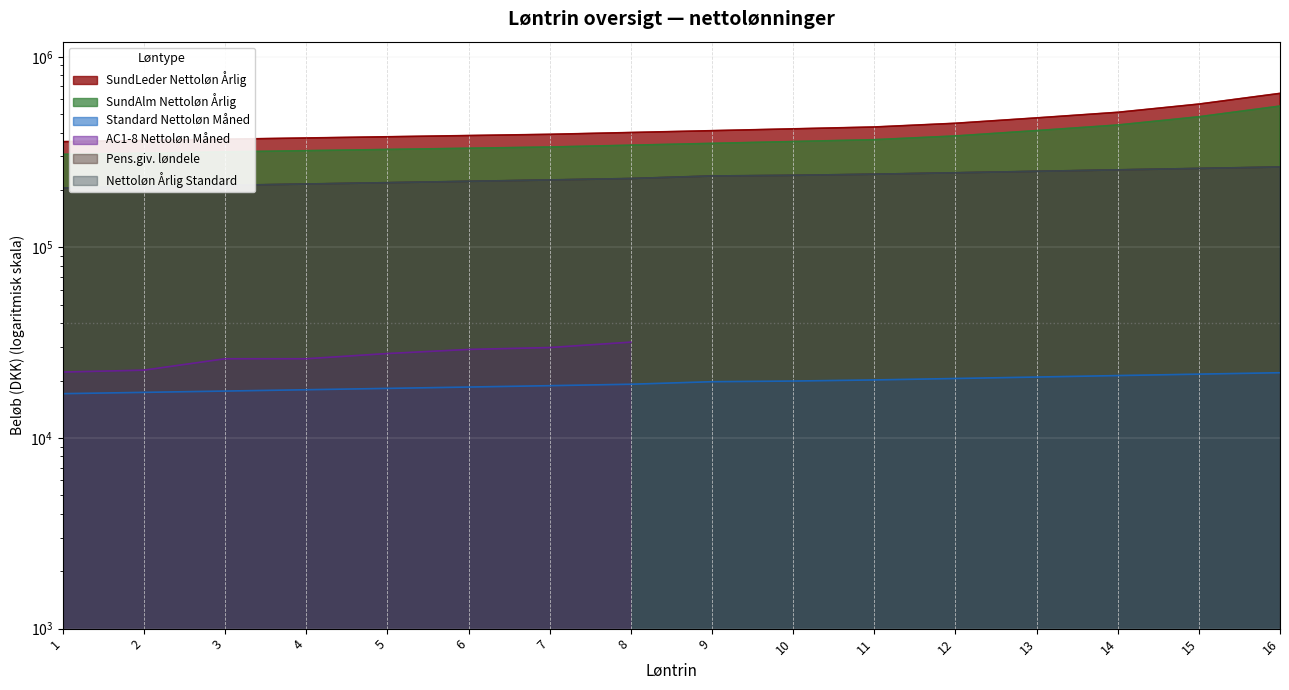

True or false: Nettoløn Årlig Standard and Standard Nettoløn Måned cross at least once.

False